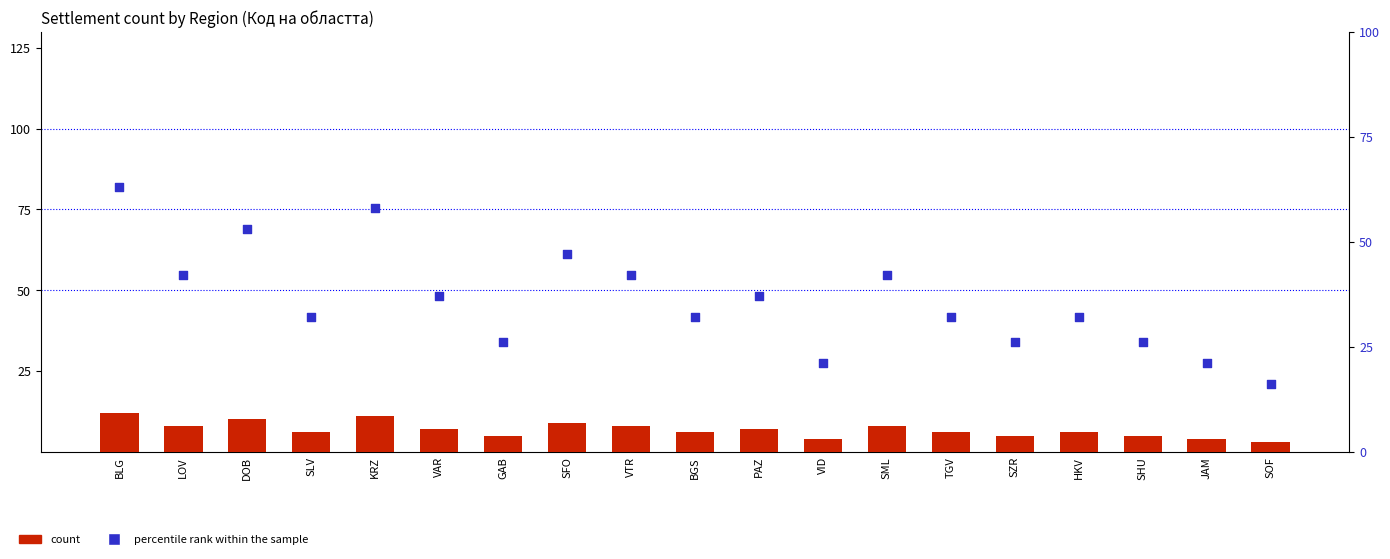

At how many categories does at least one series exceed 13?

19